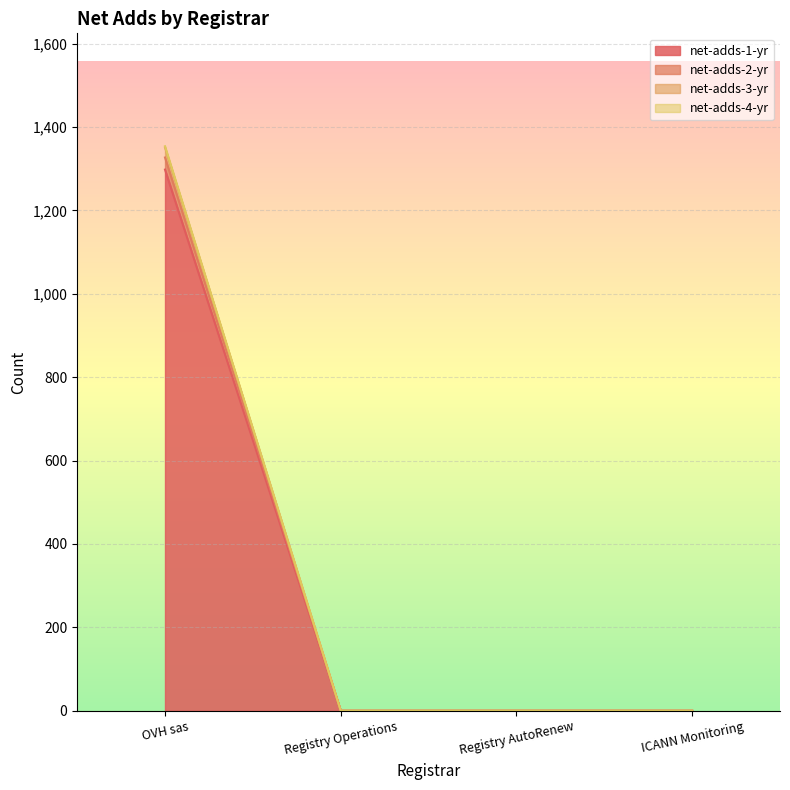

Is it true that net-adds-4-yr equals 0 at ICANN Monitoring?

True